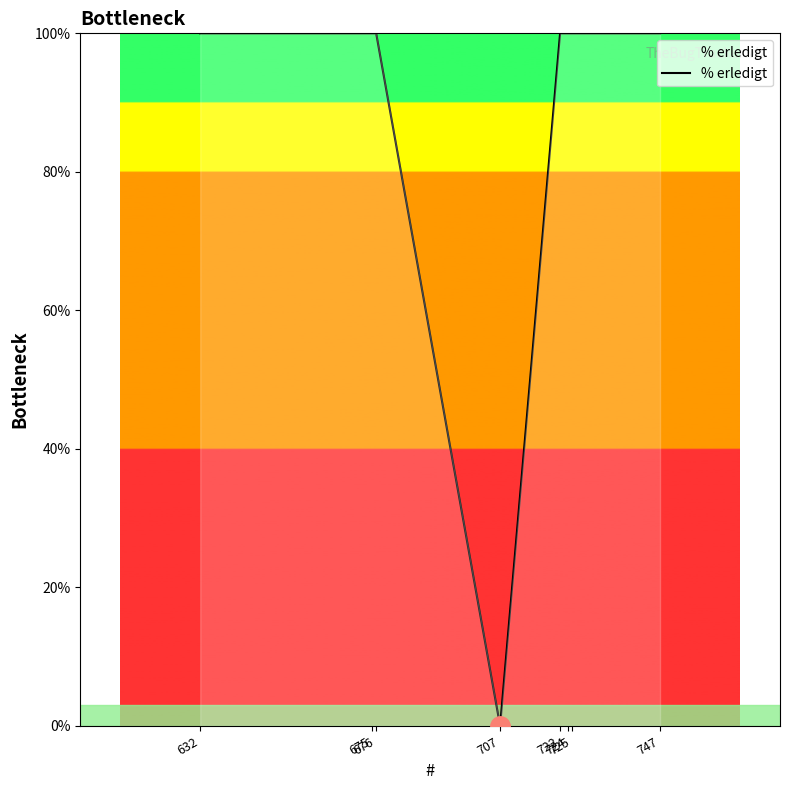

What is the approximate value at 722, to the nearest 10?

100